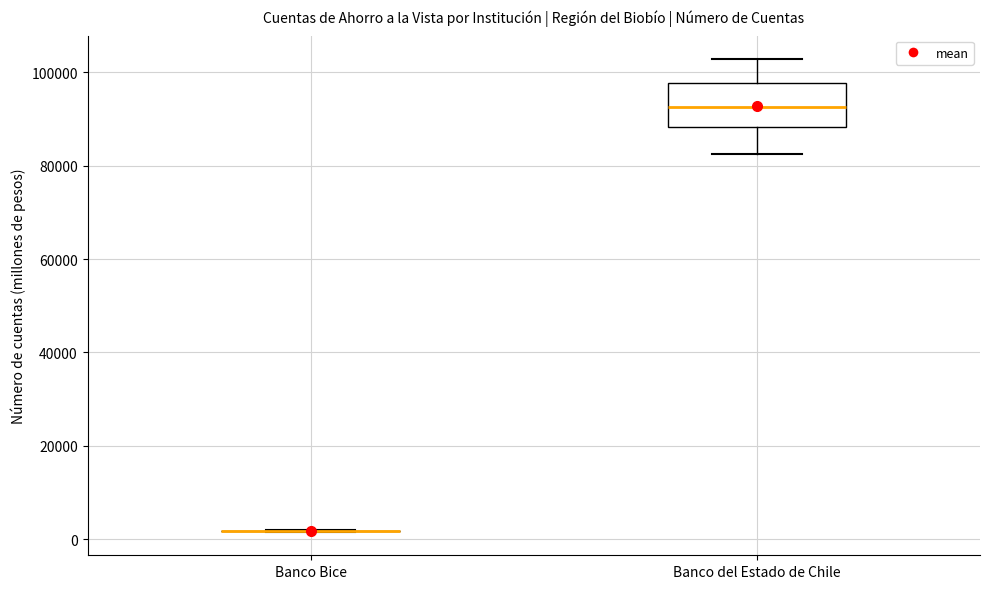

Reading left to right, read every box against the y-axis: the position of its median line, the range the box covers, and the ends of its whiskers. The values are not printed on the chart, so give them approximately, as read against the axis.

Banco Bice: box collapsed to a line at 2000, whiskers 2000 to 2000
Banco del Estado de Chile: median 92000, box 88000 to 98000, whiskers 82000 to 102000